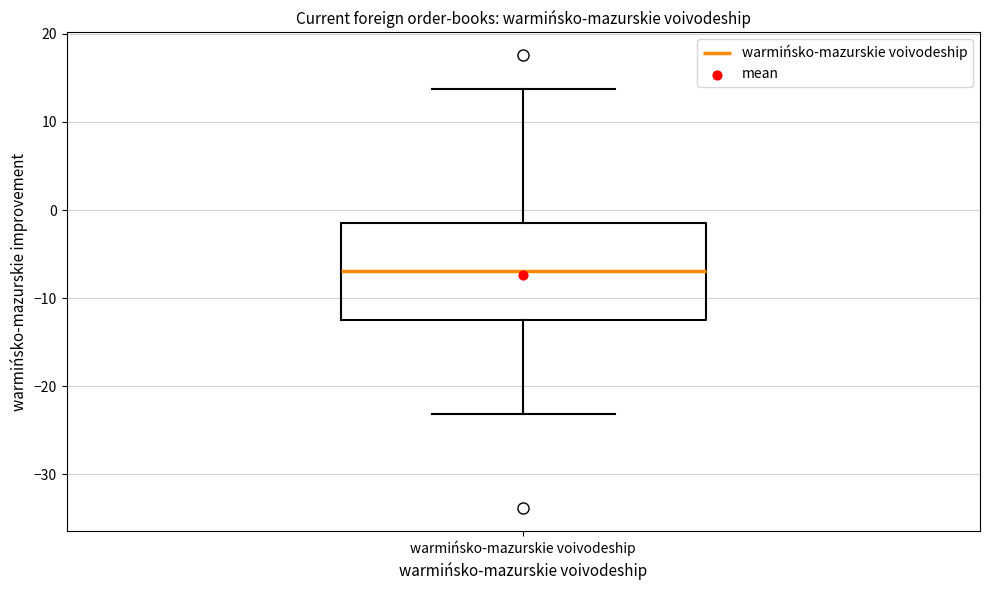

Transcribe this box plot: give where the median line is, the range the box spans, and where the two whiskers end, as read against the y-axis. The values are not printed on the chart, so give them approximately, as read against the axis.

median -7, box -12 to -1, whiskers -23 to 14